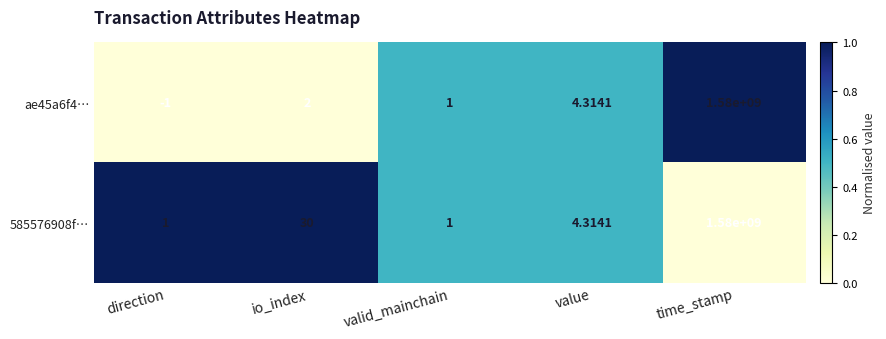

Which label corresponds to the smallest value in the chart?

direction